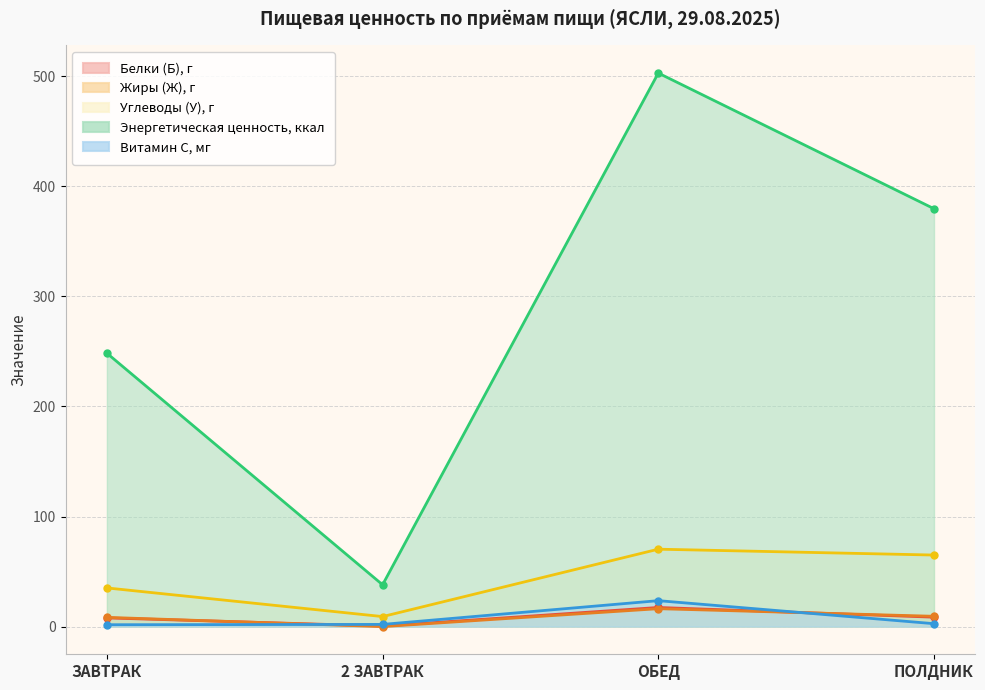

What is the average value of the Углеводы (У), г series?

44.9